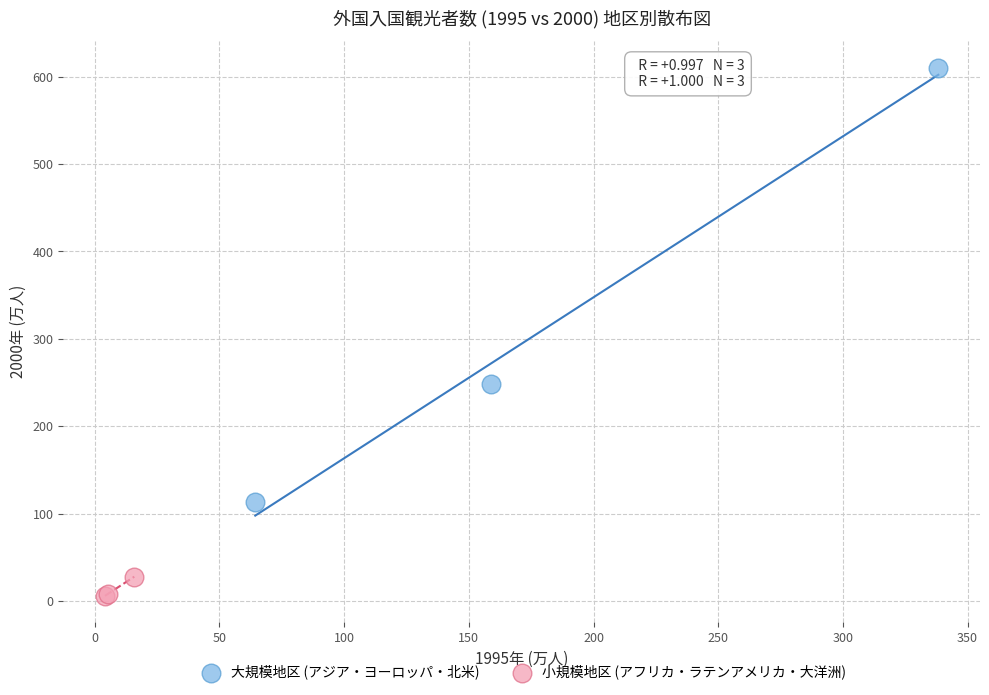

Which series has the widest spread of Y values?

大規模地区 (アジア・ヨーロッパ・北米)